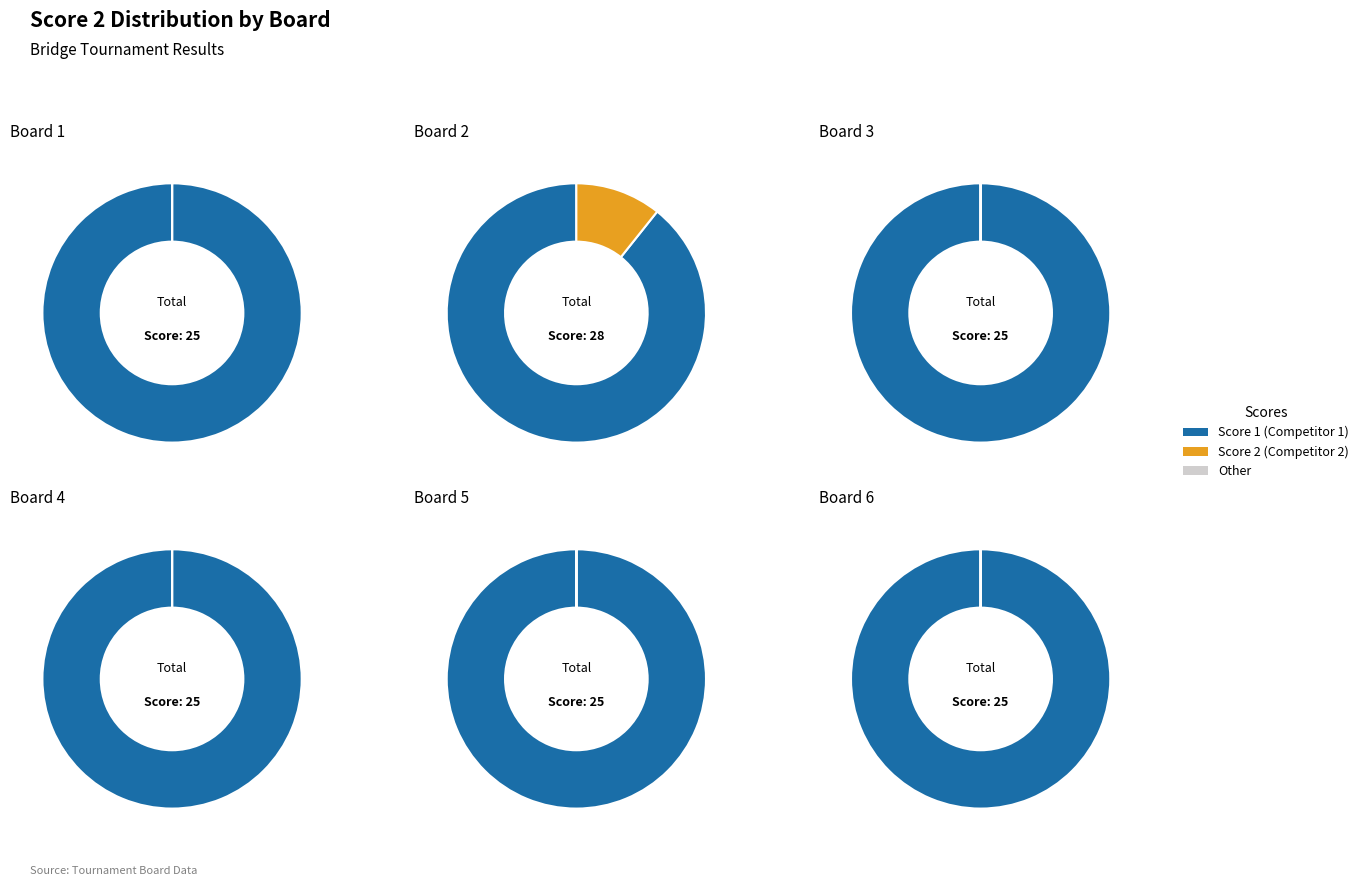

What is the largest slice in the pie chart?

Board 2